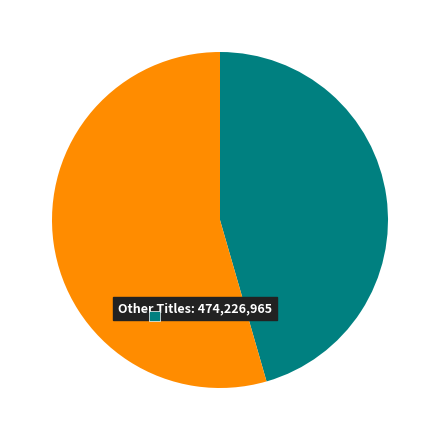

Combined, do Michael Vey and Shoeless Joe & Black Betsy account for over 50%?

No